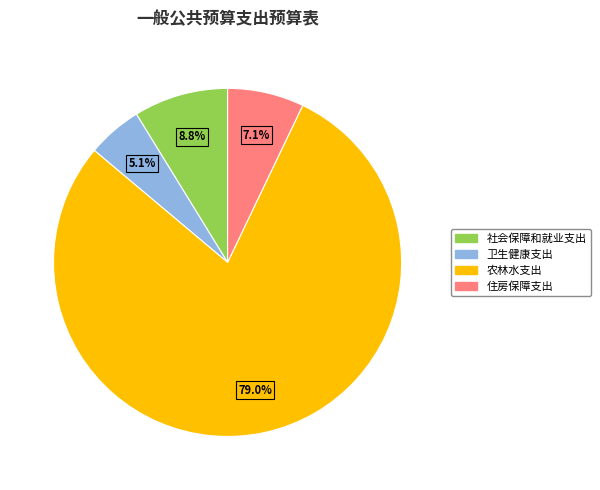

Does 卫生健康支出 represent more than half of the total?

No